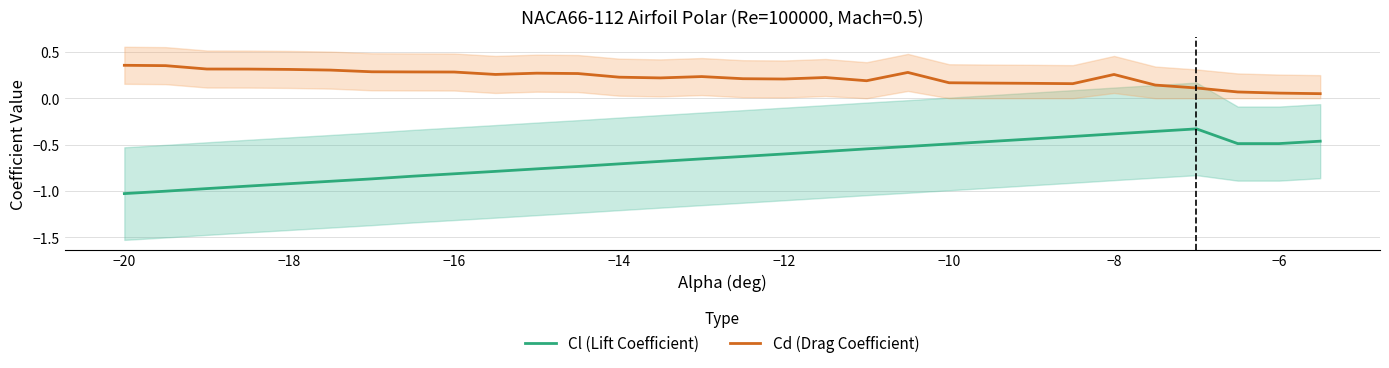

List the series in order of their peak value, highest first.

Cd (Drag Coefficient), Cl (Lift Coefficient)